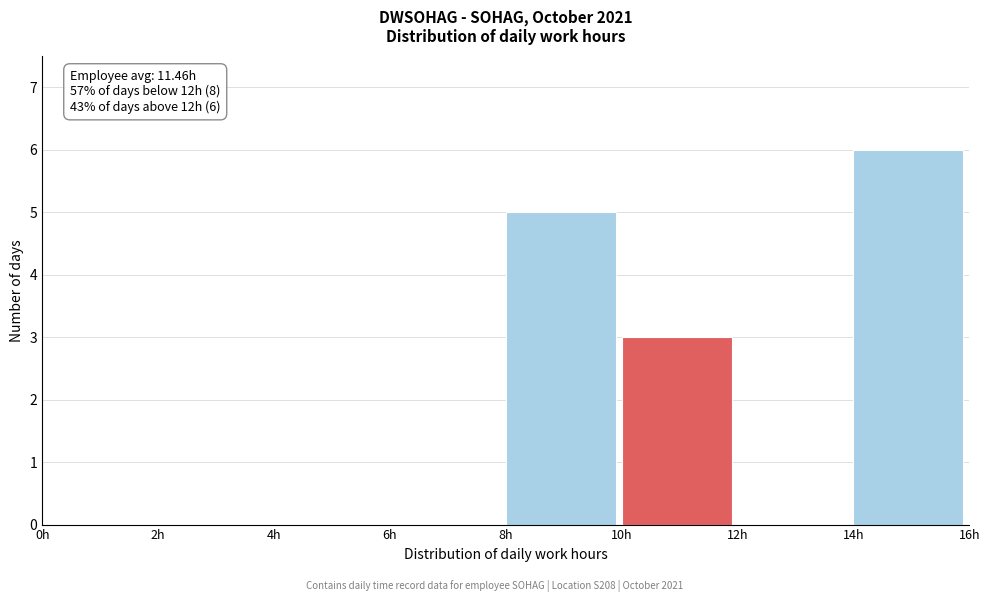

Which range on the x-axis has the tallest bar?

14 to 16